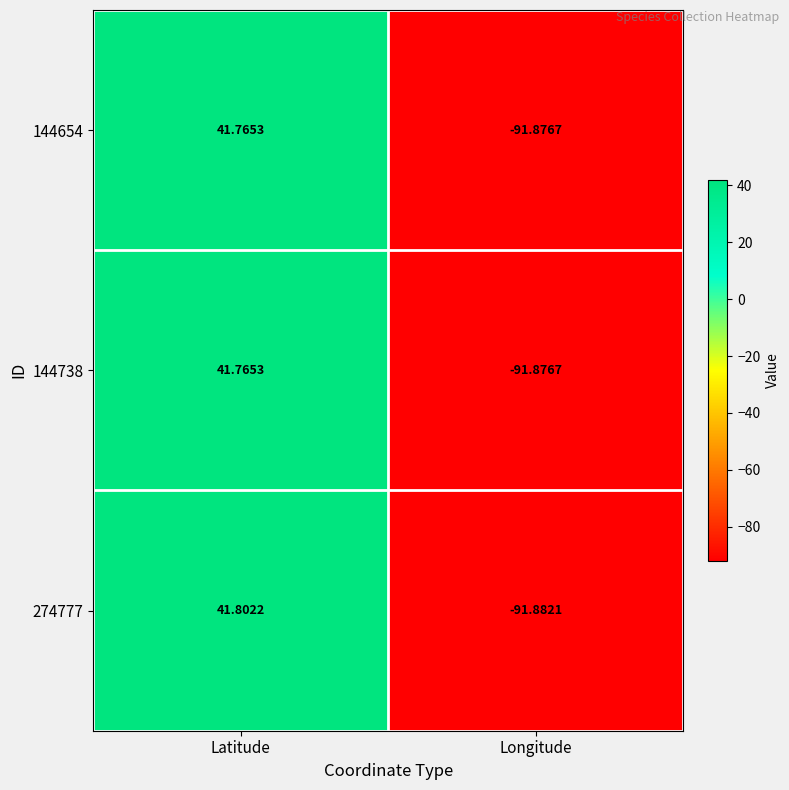

Rank the categories by 144654 value from highest to lowest.

Latitude, Longitude